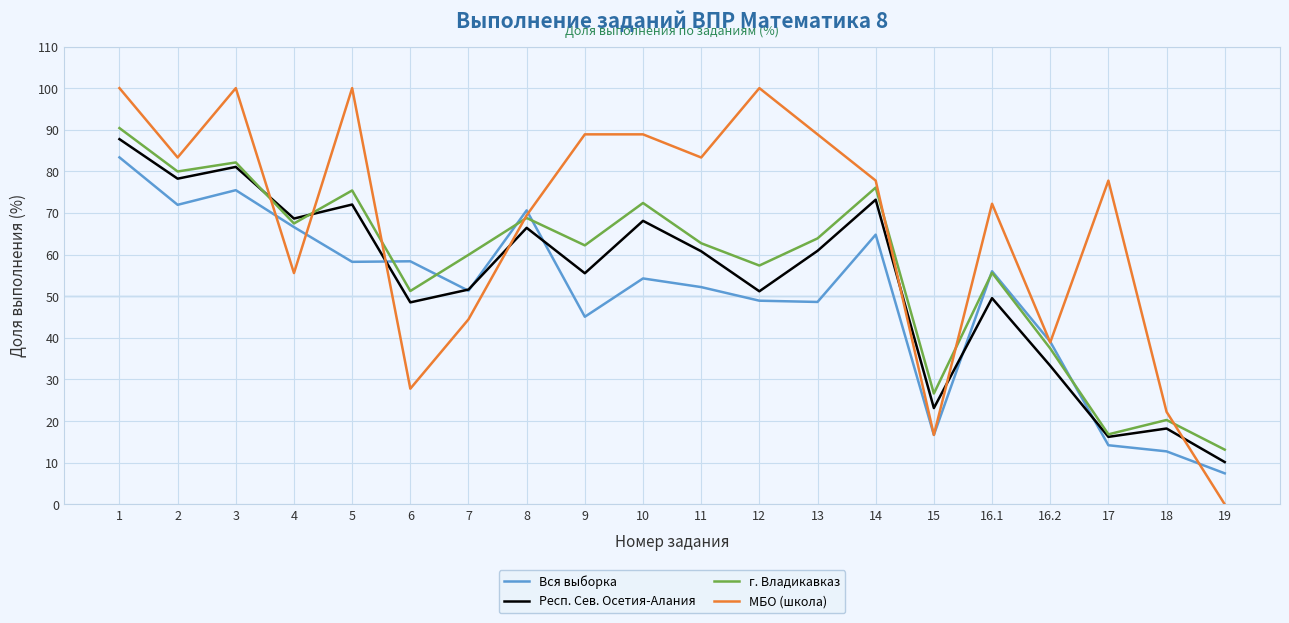

At which label is Вся выборка closest to 45?

9